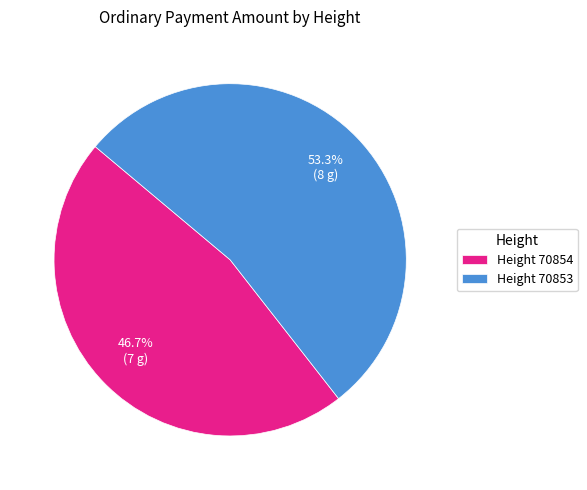

What percentage do Height 70854 and Height 70853 together represent?

100.0%